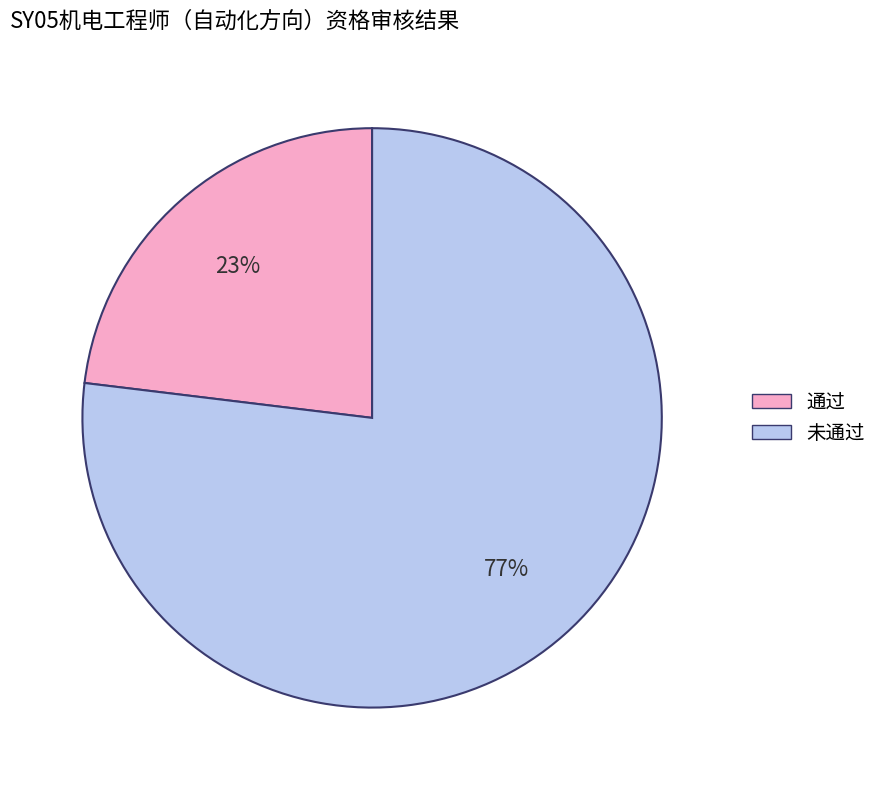

What is the ratio of the value at 通过 to the value at 未通过?

0.3